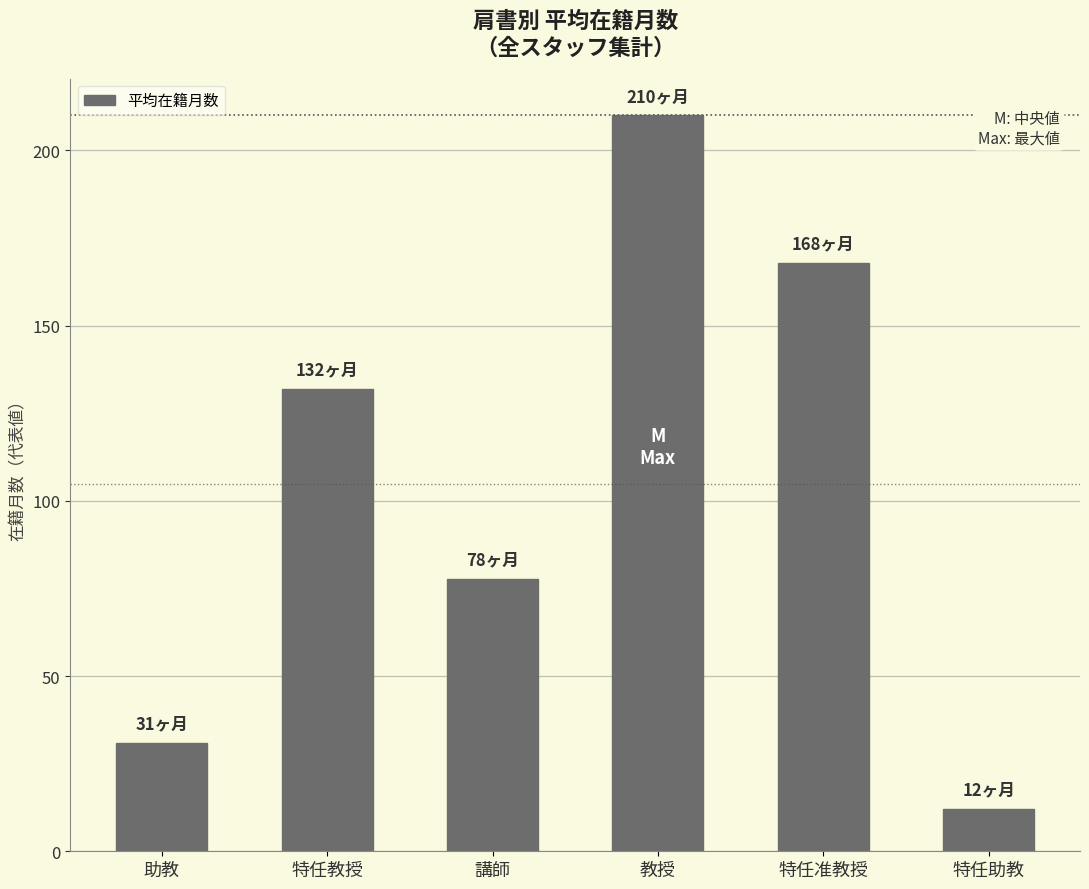

Reading left to right, list all the values displayed in this chart.

30.9	132.0	77.7	210.0	168.0	12.0